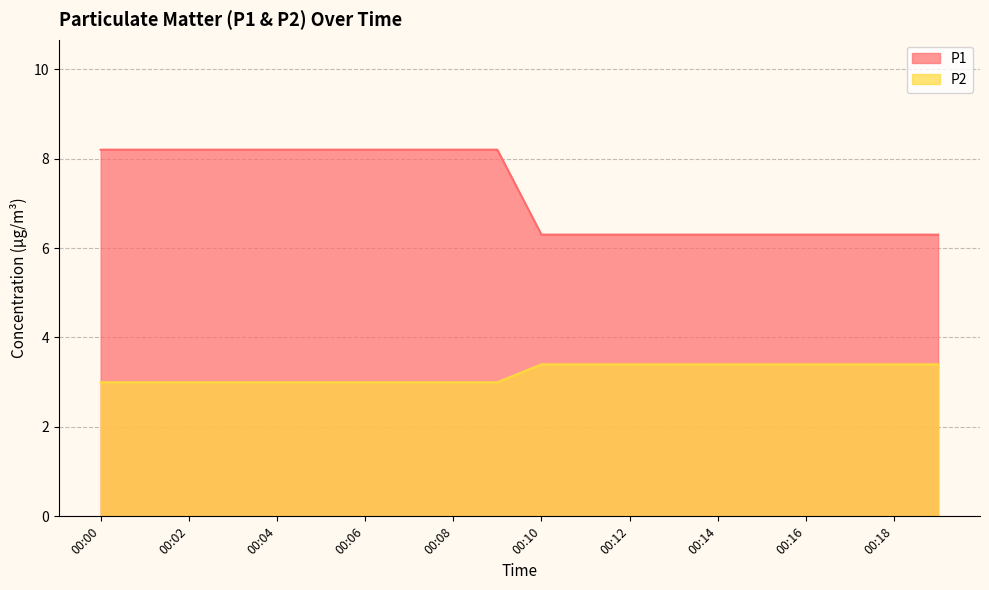

What is the average value of the P2 series?

3.2